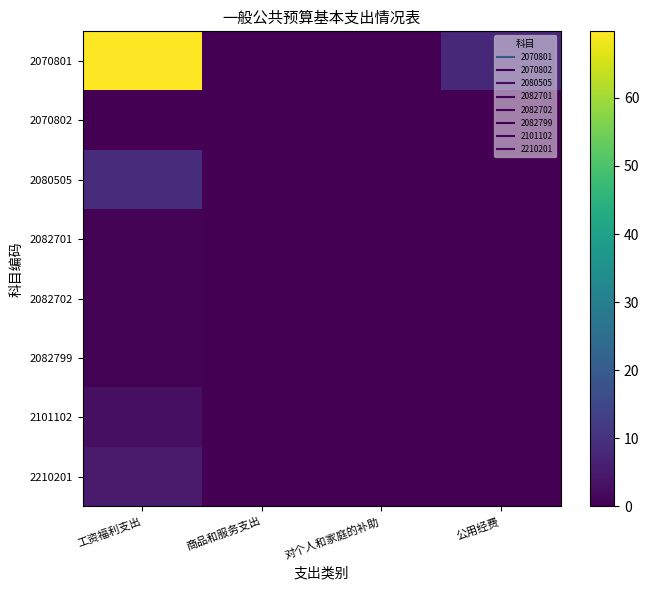

At 工资福利支出, list the series in order from smallest to largest.

2070802, 2082701, 2082799, 2082702, 2101102, 2210201, 2080505, 2070801